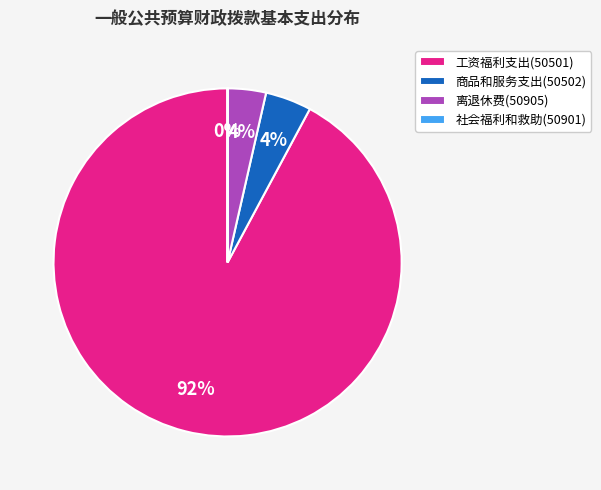

What percentage is the 离退休费(50905) slice, to the nearest percent?

4%